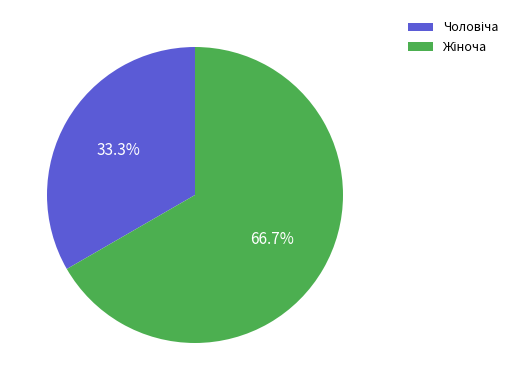

Does any single category account for the majority?

Yes